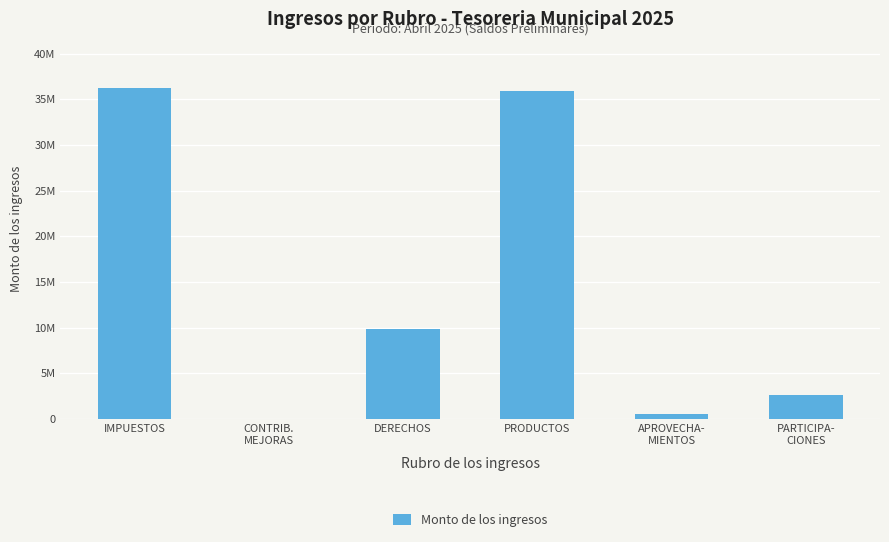

Reading left to right, transcribe all the data shown in this chart.

36181546.2	0.0	9897240.0	35862319.0	591484.8	2670436.4